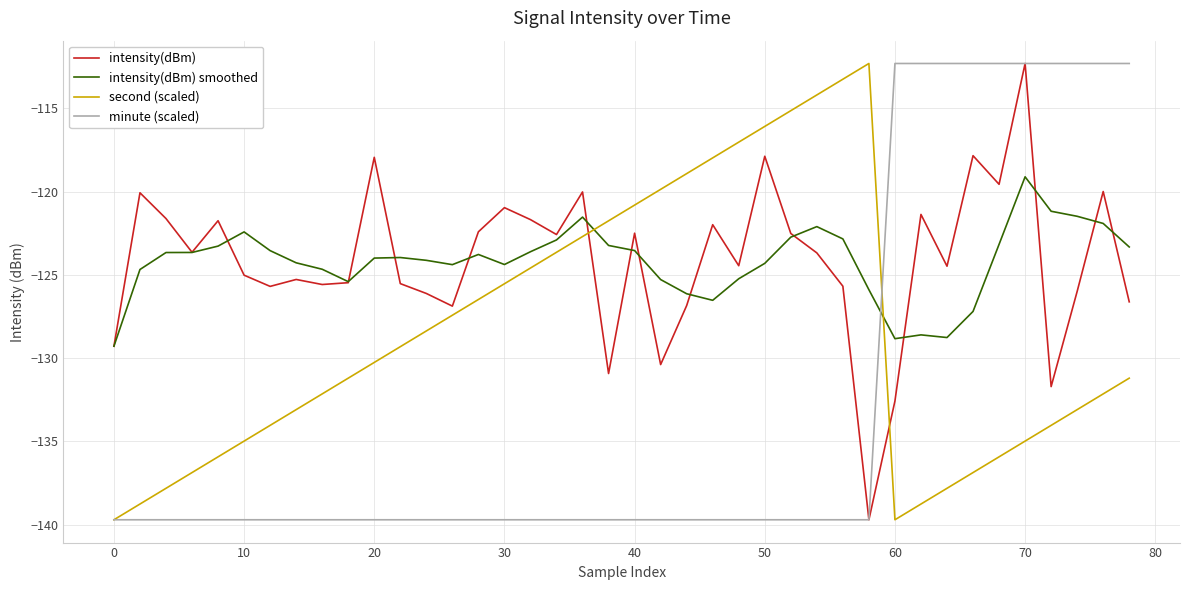

Which series ends up on top after the final intersection of second (scaled) and intensity(dBm)?

intensity(dBm)